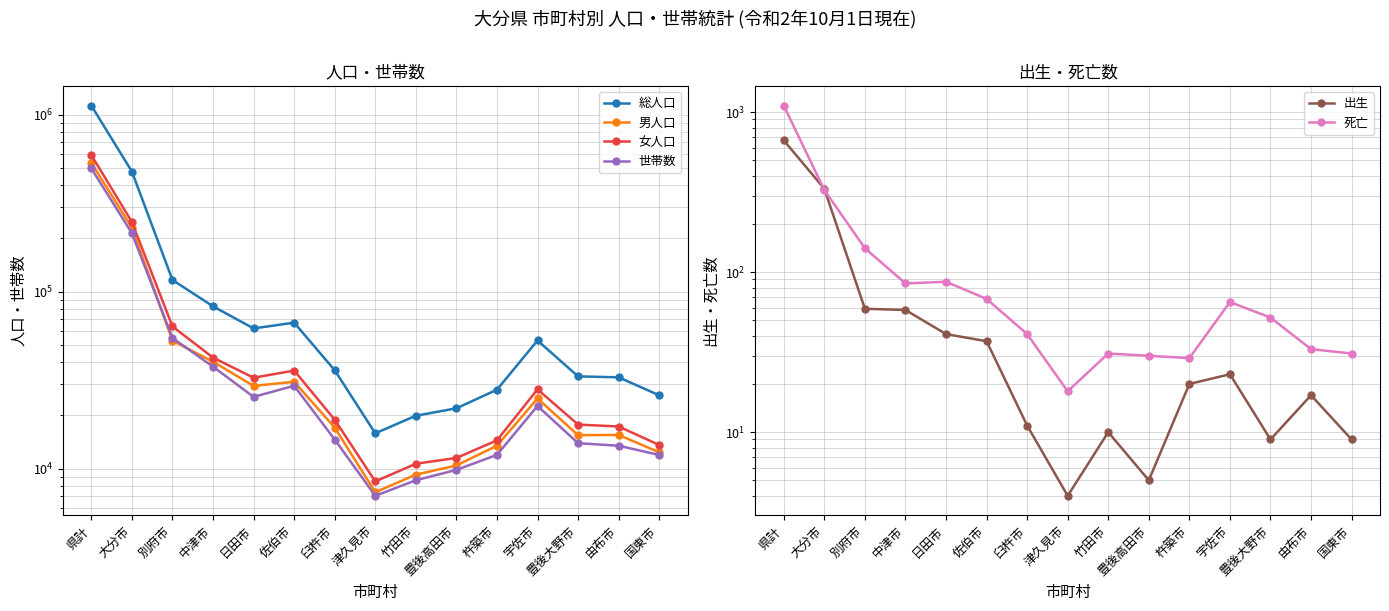

What are all the series names shown in the legend?

総人口, 男人口, 女人口, 世帯数, 出生, 死亡